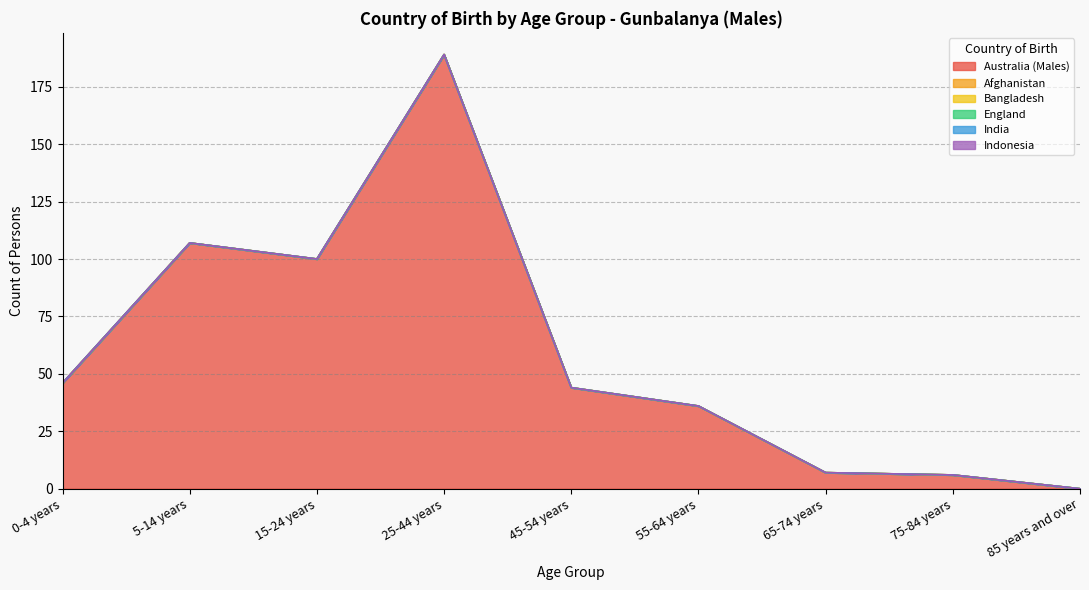

Reading right to left, list all the values displayed in this chart.

Australia (Males): 0	6	7	36	44	189	100	107	46
Afghanistan: 0	0	0	0	0	0	0	0	0
Bangladesh: 0	0	0	0	0	0	0	0	0
England: 0	0	0	0	0	0	0	0	0
India: 0	0	0	0	0	0	0	0	0
Indonesia: 0	0	0	0	0	0	0	0	0